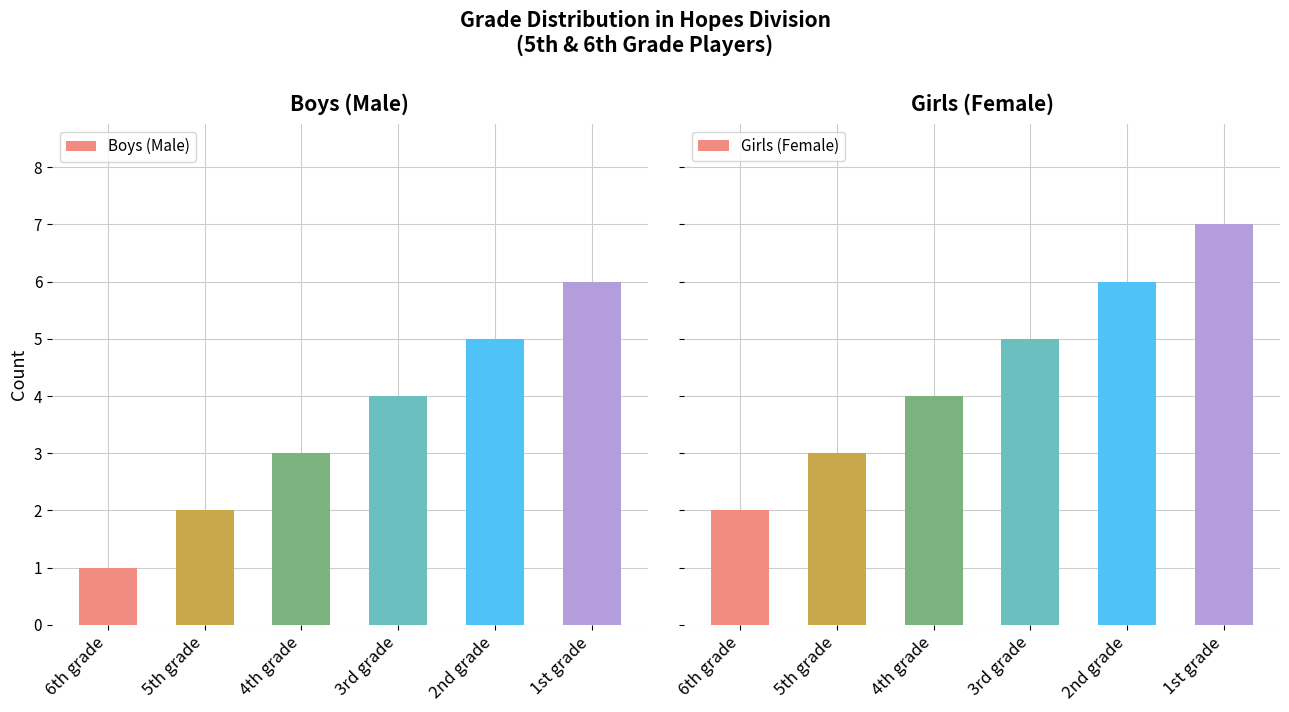

What is the sum of the Boys (Male) values at 3rd grade and 6th grade?

5